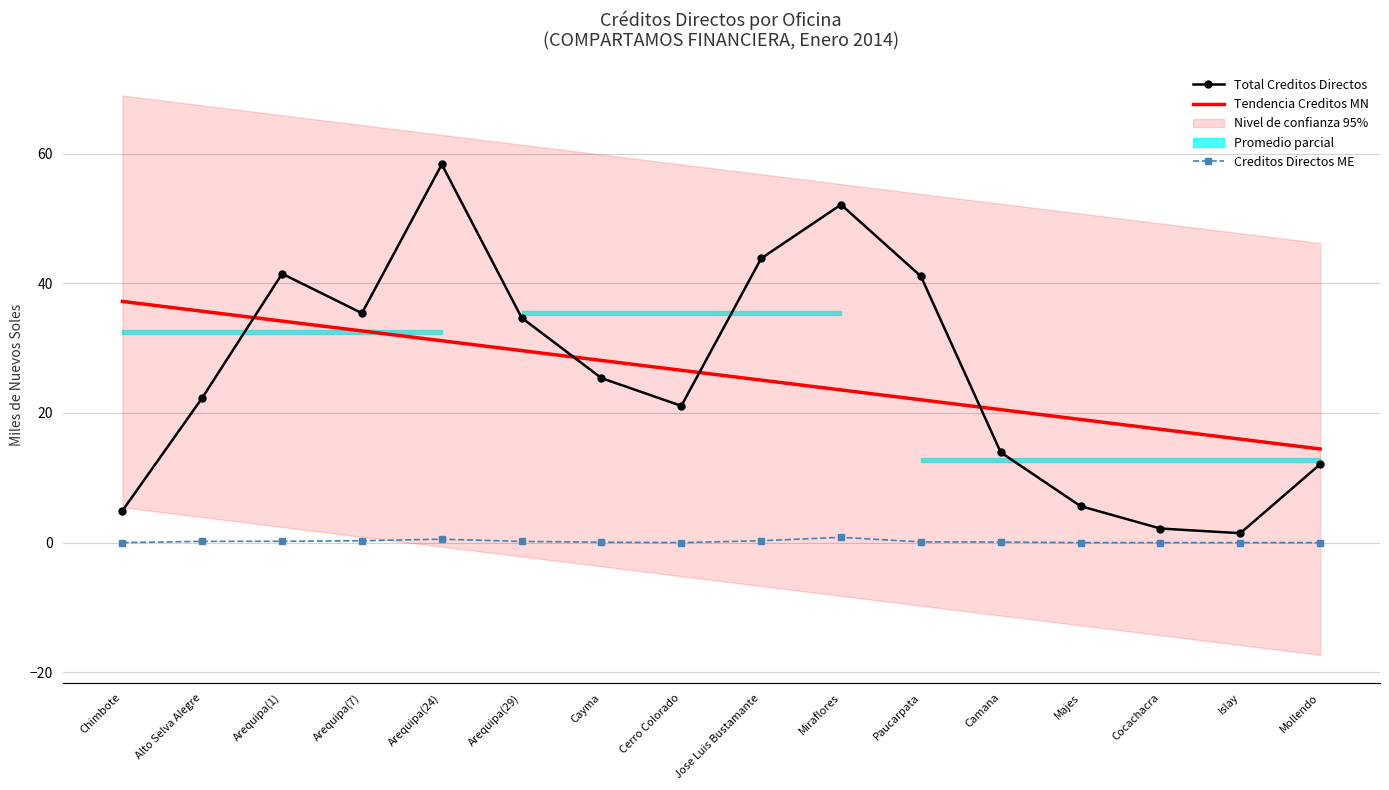

Rank the categories by Creditos Directos ME value from lowest to highest.

Chimbote, Cerro Colorado, Majes, Cocachacra, Islay, Mollendo, Cayma, Camana, Paucarpata, Arequipa(29), Alto Selva Alegre, Arequipa(1), Jose Luis Bustamante, Arequipa(7), Arequipa(24), Miraflores